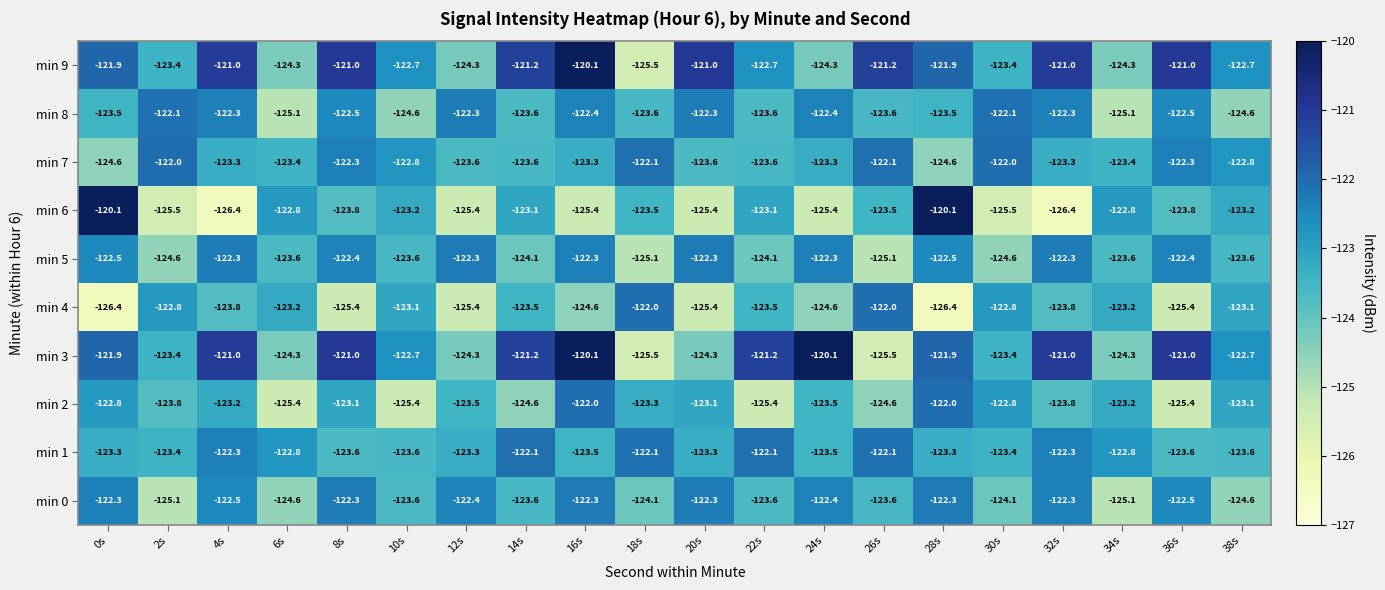

At which label does min 2 first exceed -123?

0s